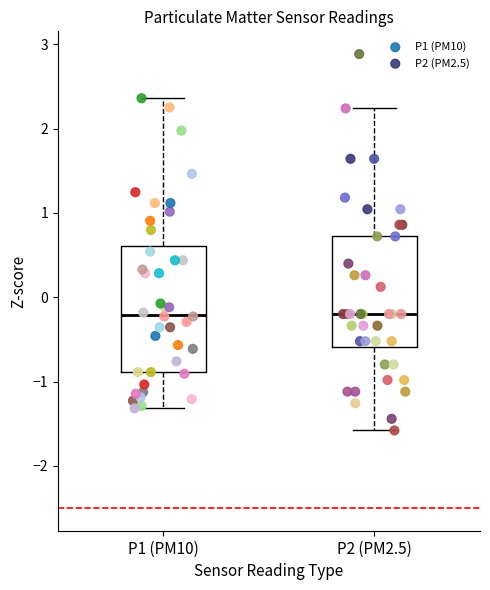

Which series has the widest spread of Y values?

P2 (PM2.5)